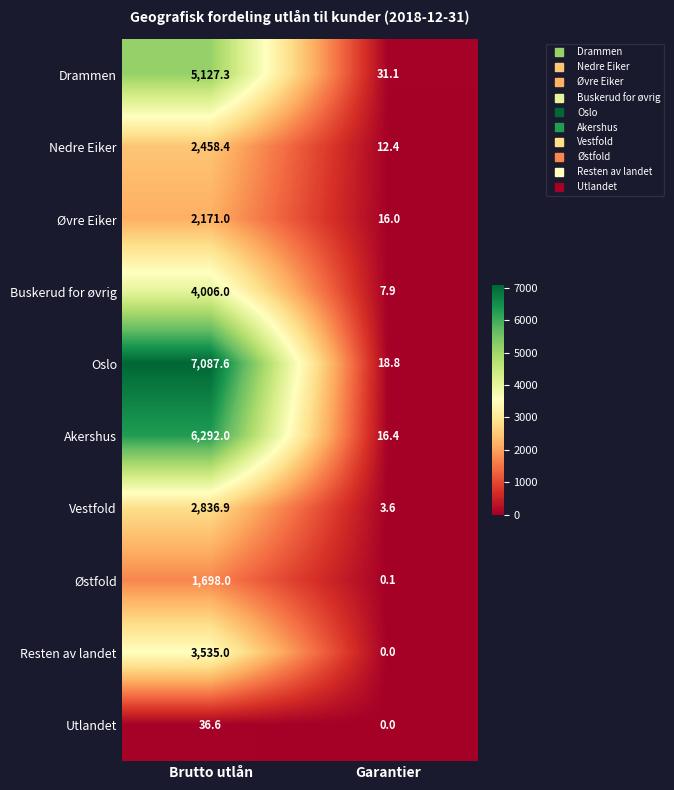

Which series has the largest total across all categories?

Oslo